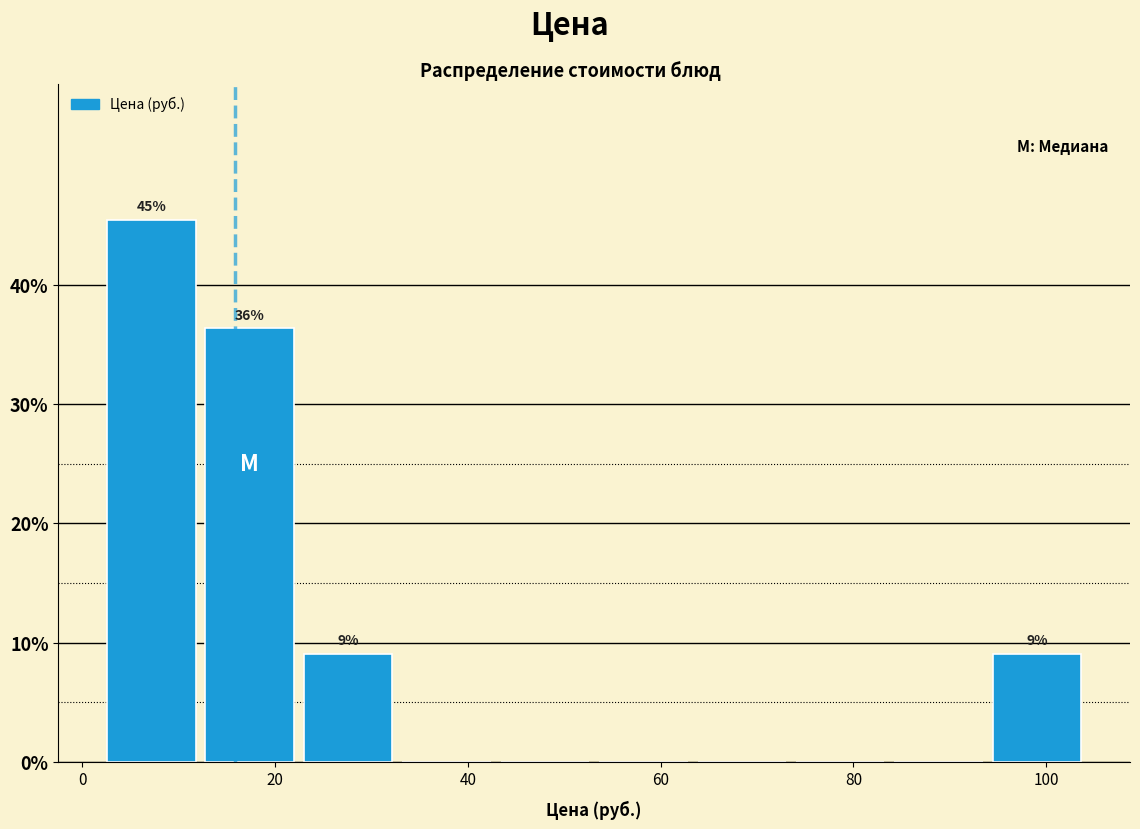

Over which range of the x-axis is the bar tallest?

2 to 12